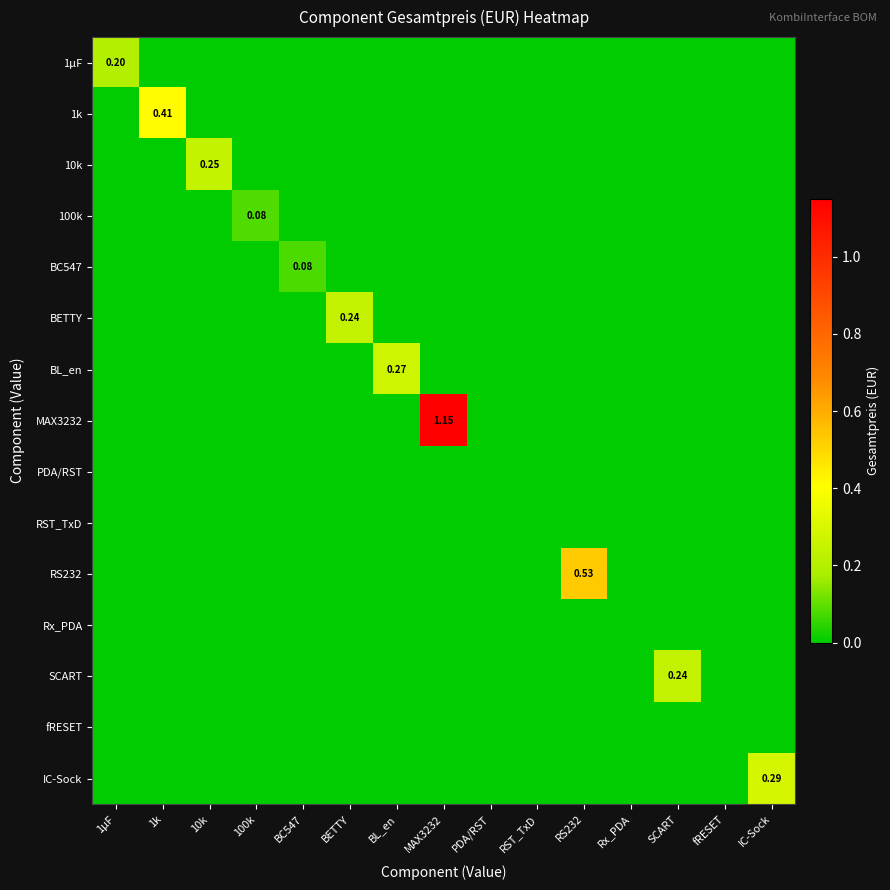

Rank the series at PDA/RST from highest to lowest value.

1µF, 1k, 10k, 100k, BC547, BETTY, BL_en, MAX3232, PDA/RST, RST_TxD, RS232, Rx_PDA, SCART, fRESET, IC-Sock